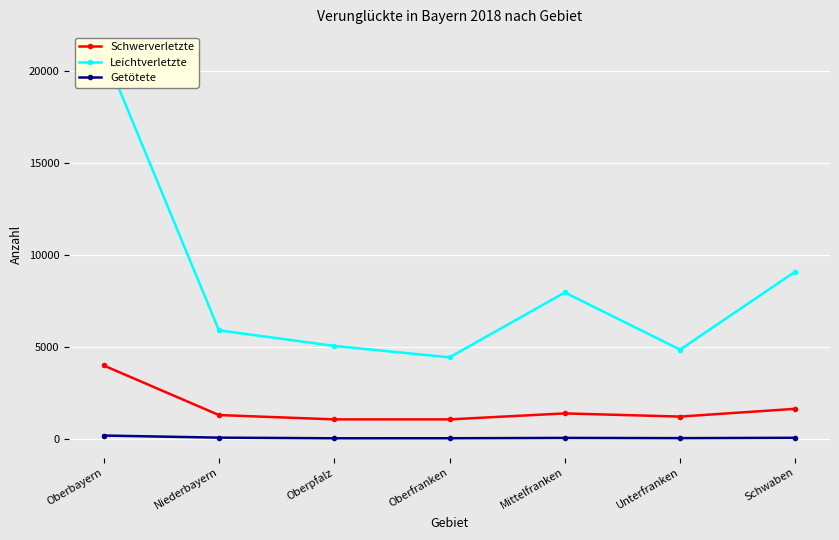

What is the value of the Schwerverletzte point at the 3rd from the left?

1082